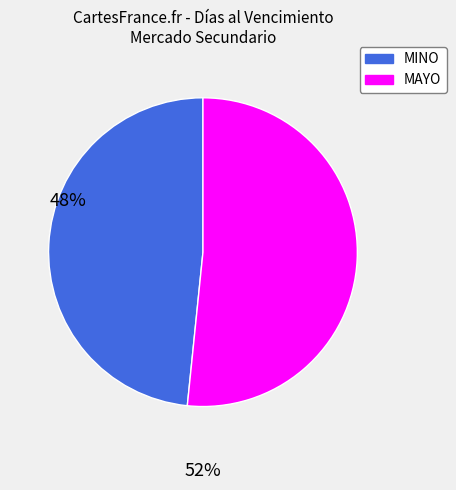

Is there a majority slice in this chart?

Yes